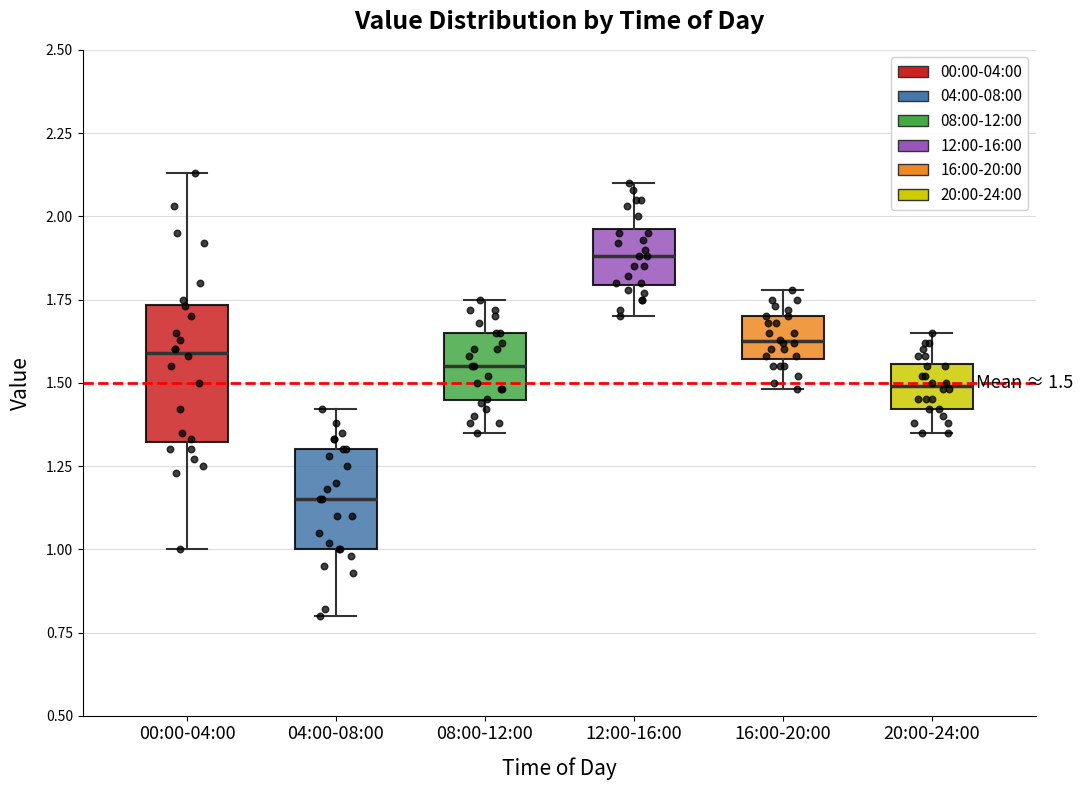

Which box has the highest median line?

12:00-16:00